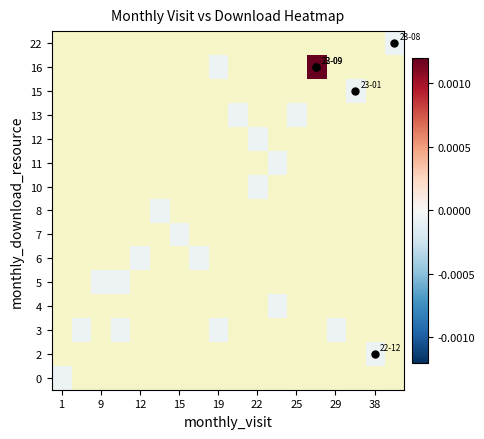

At how many categories does at least one series exceed 0?

1